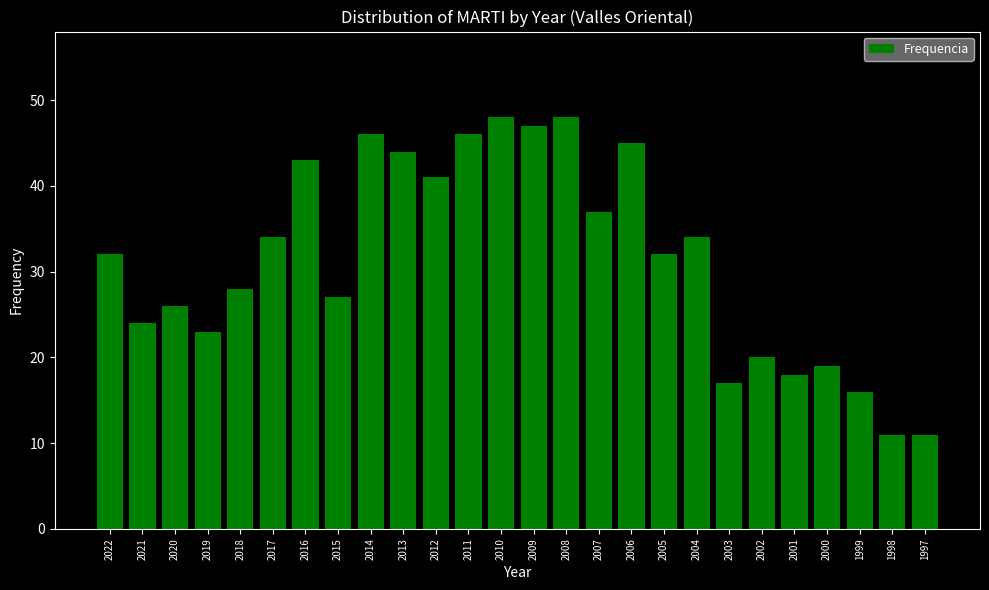

What is the value of the 16th bar from the left?

37